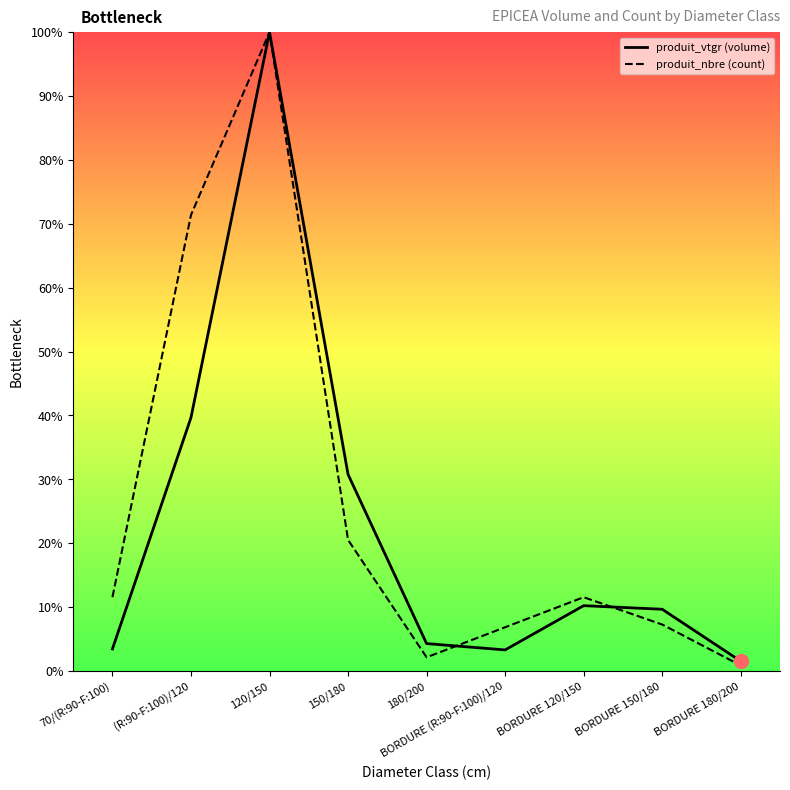

At which label does produit_vtgr (volume) reach its peak?

120/150